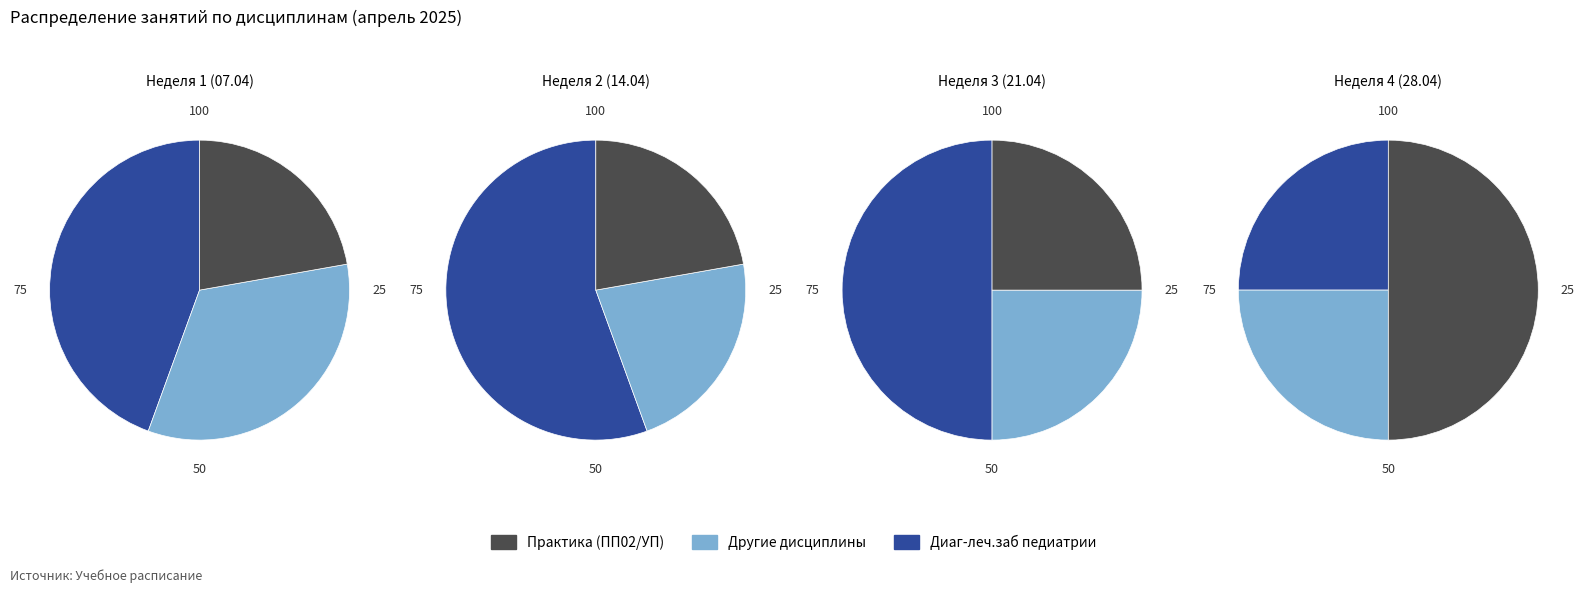

To the nearest percent, what is the difference between the largest and smallest slice percentages?

38%